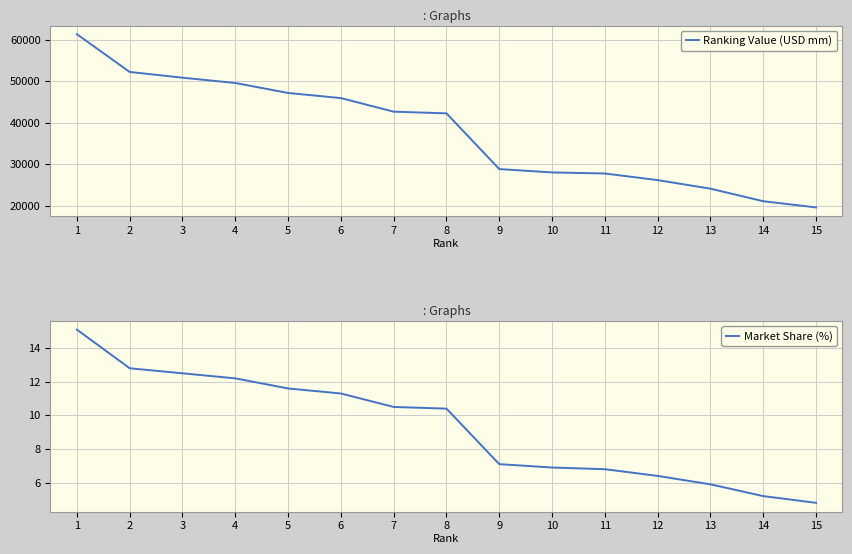

How many lines are shown in the chart?

2